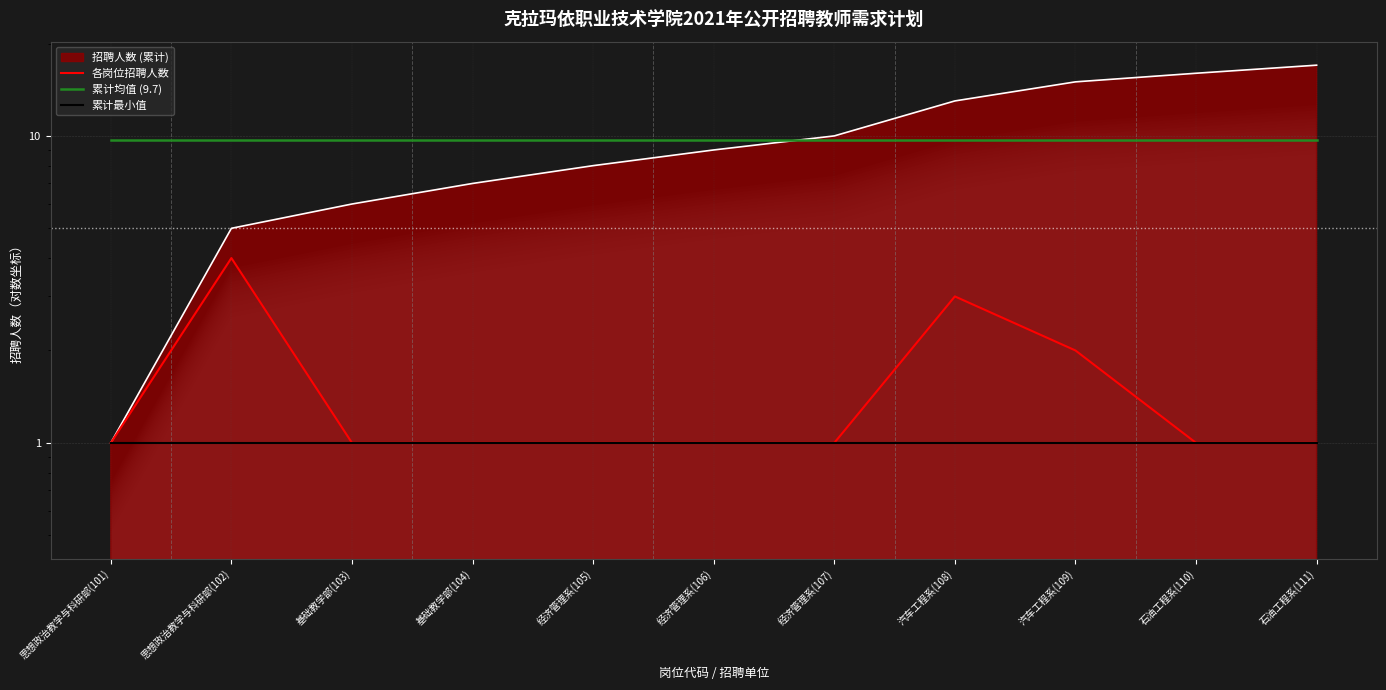

The value of 累计均值 (9.7) at 思想政治教学与科研部(101) is 6.5. True or false?

False